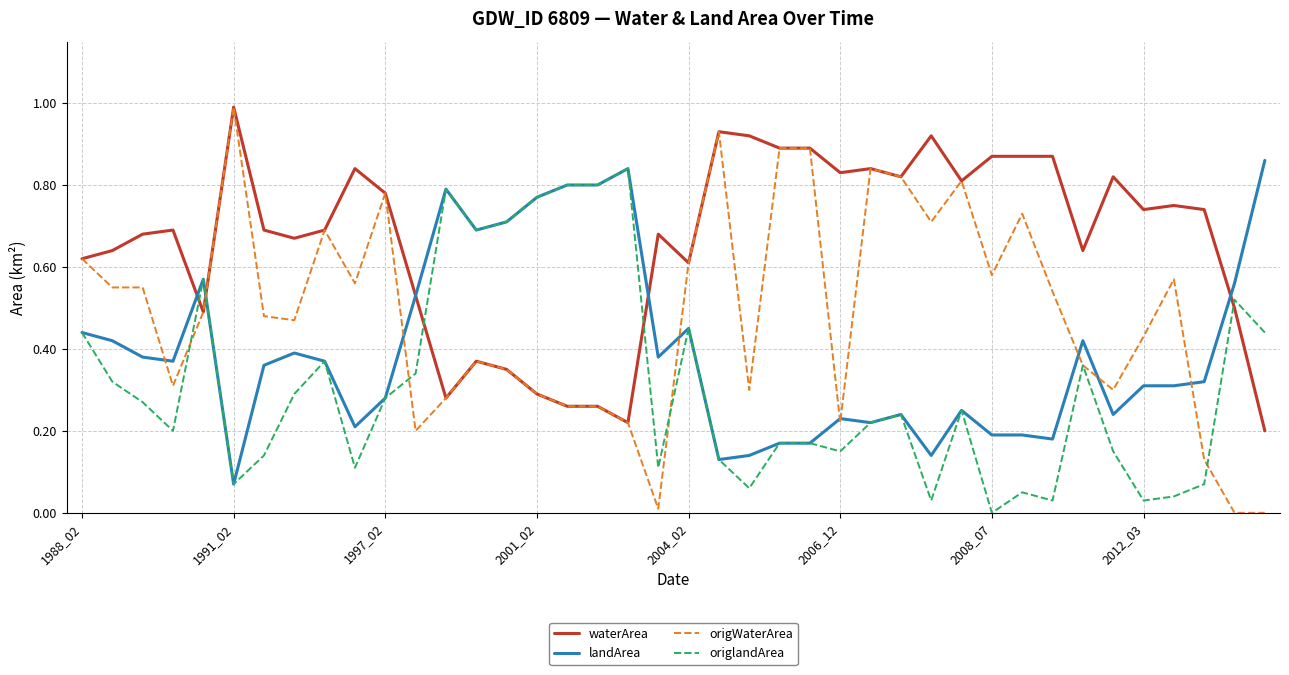

List the series in order of their overall mean, highest first.

waterArea, origWaterArea, landArea, origlandArea